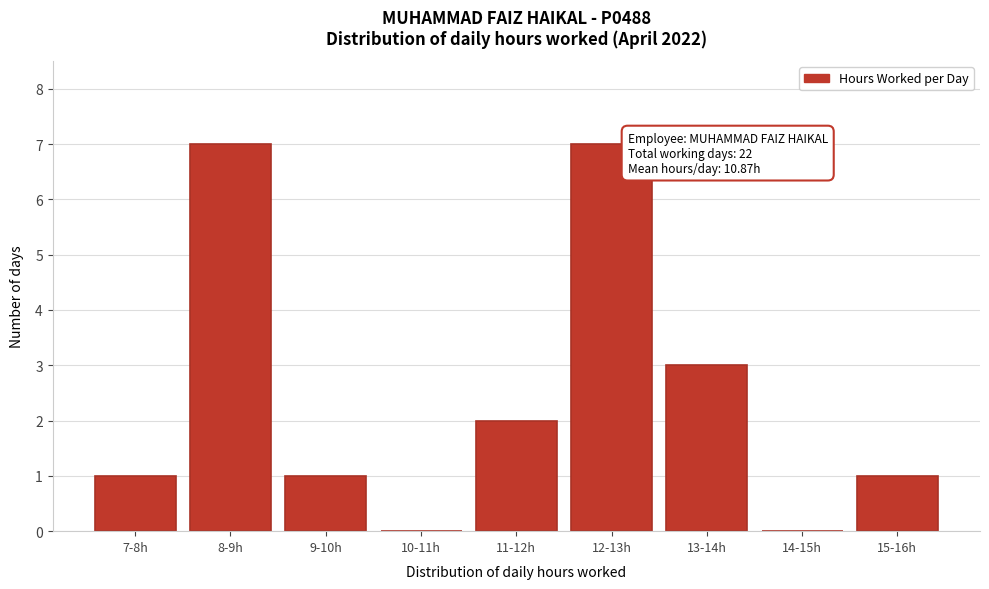

Reading left to right, what are all the values shown in this chart?

7-8h=1	8-9h=7	9-10h=1	10-11h=0	11-12h=2	12-13h=7	13-14h=3	14-15h=0	15-16h=1